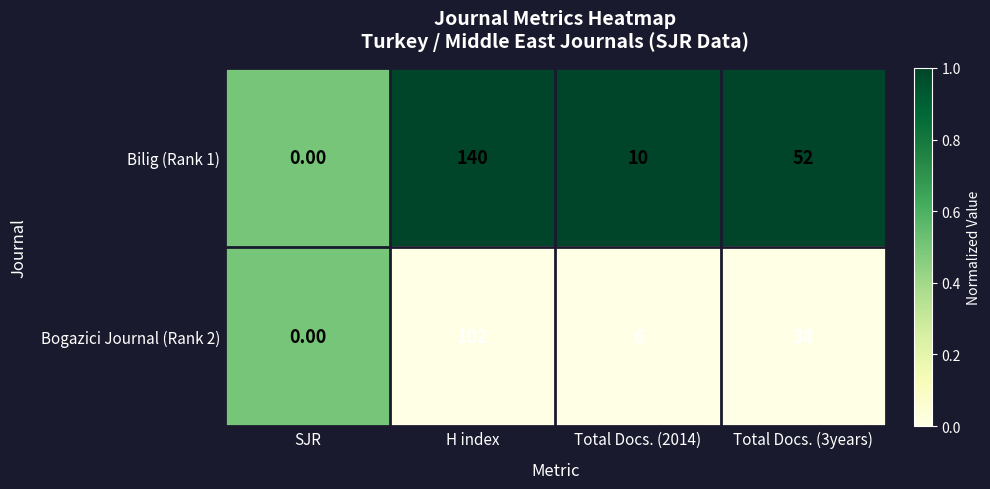

Which series has the largest range (max minus min)?

Bilig (Rank 1)